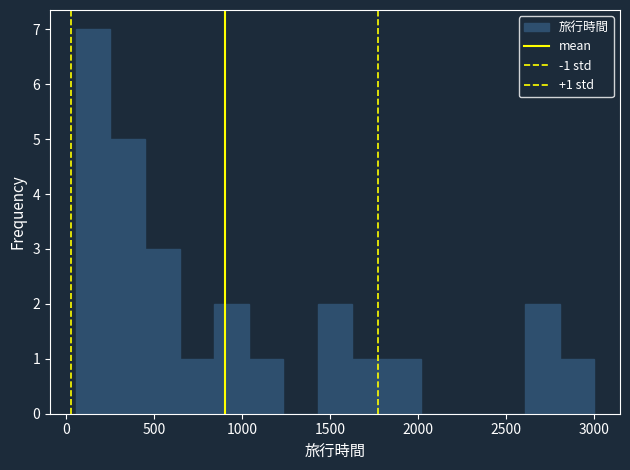

Around what value on the x-axis is the tallest bar? Give the approximate position of its centre, as read against the axis.

150